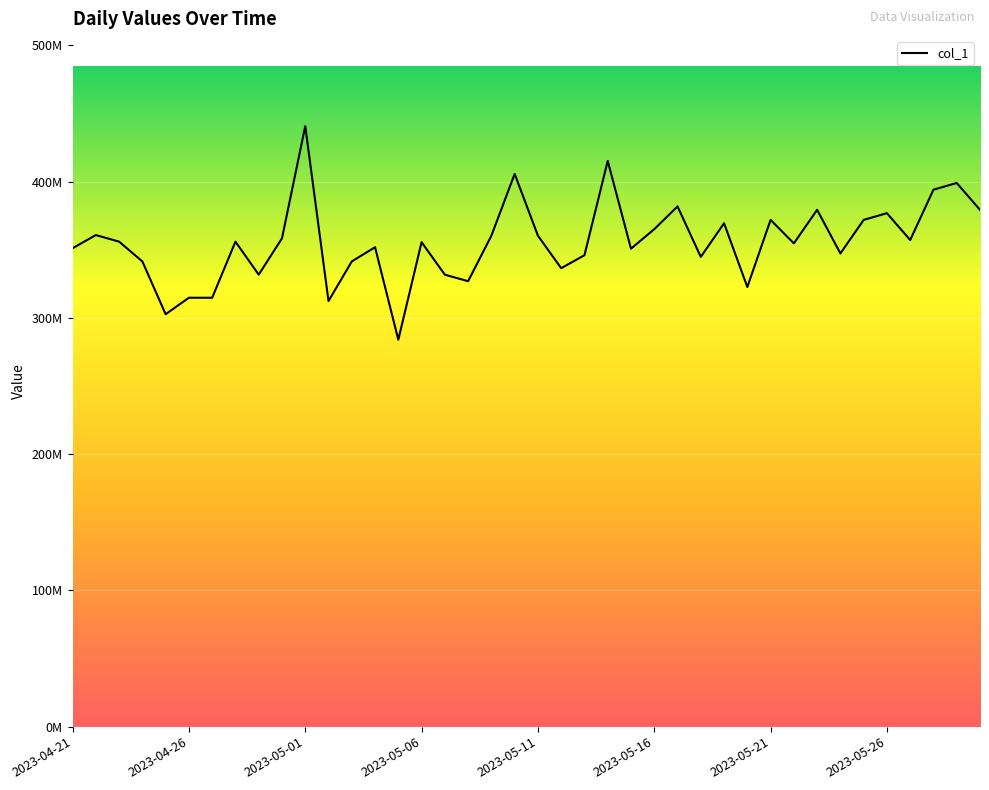

What is the difference between the second highest and minimum values?

131250243.0